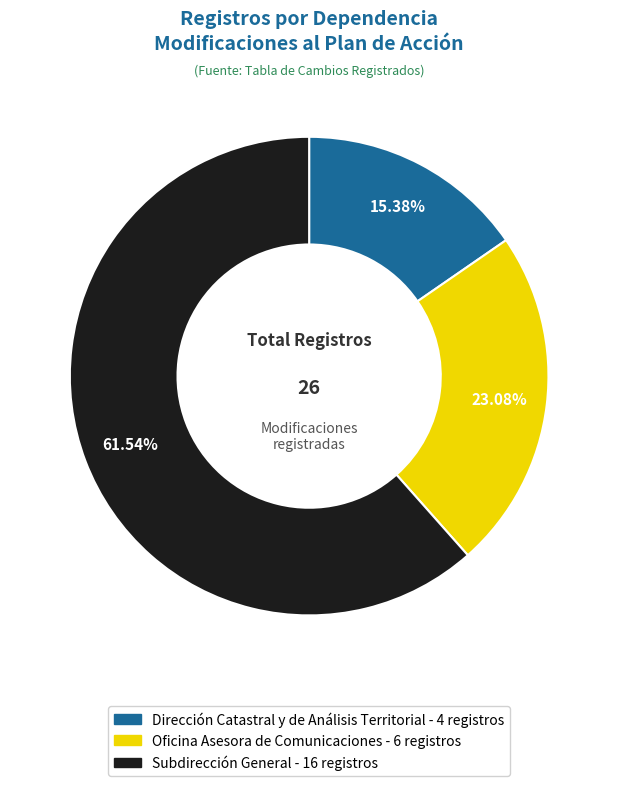

What is the total percentage of Dirección Catastral y de Análisis Territorial and Subdirección General?

76.9%